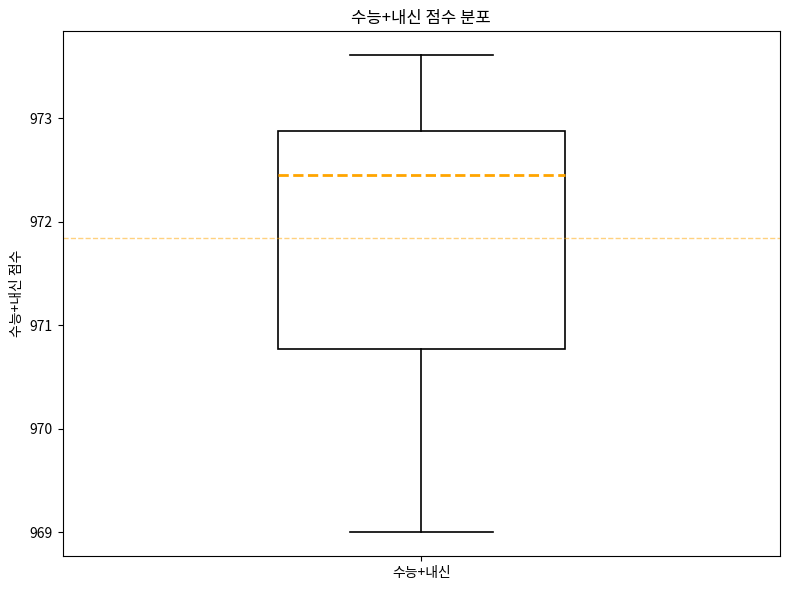

Where does the median line of the box for 수능+내신 sit on the y-axis? The values are not printed on the chart, so give them approximately, as read against the axis.

972.5